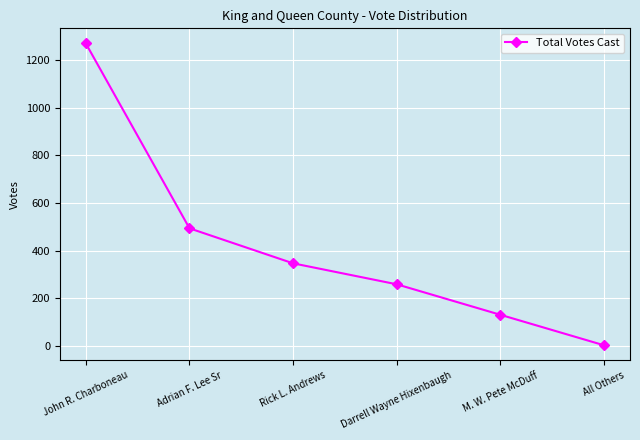

What is the sum of the values at M. W. Pete McDuff and Darrell Wayne Hixenbaugh?

390